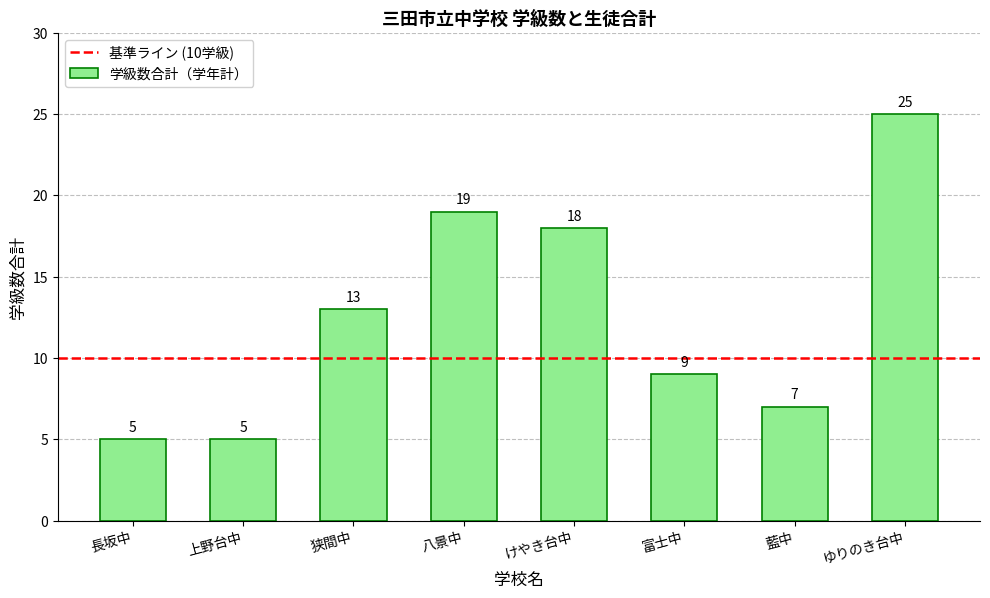

Reading left to right, transcribe all the data shown in this chart.

5	5	13	19	18	9	7	25